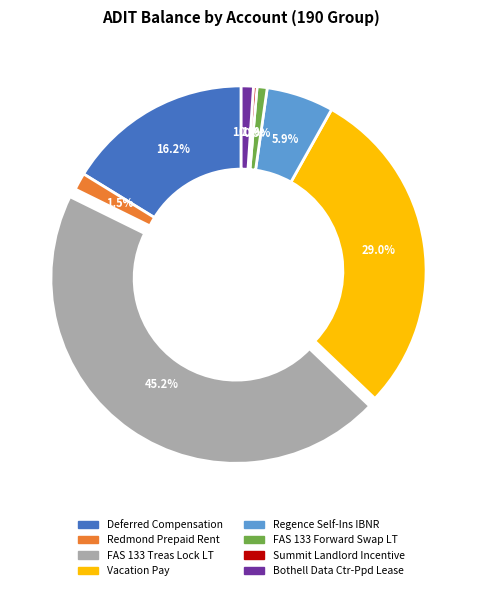

Is there any slice that represents more than half of the pie?

No